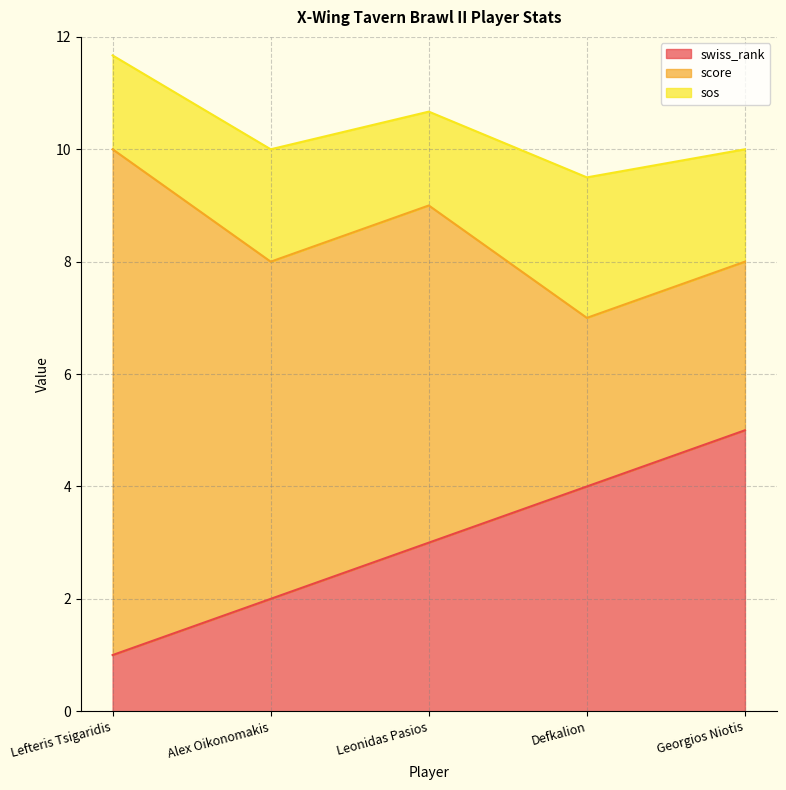

Read the score value at Defkalion.

3.0